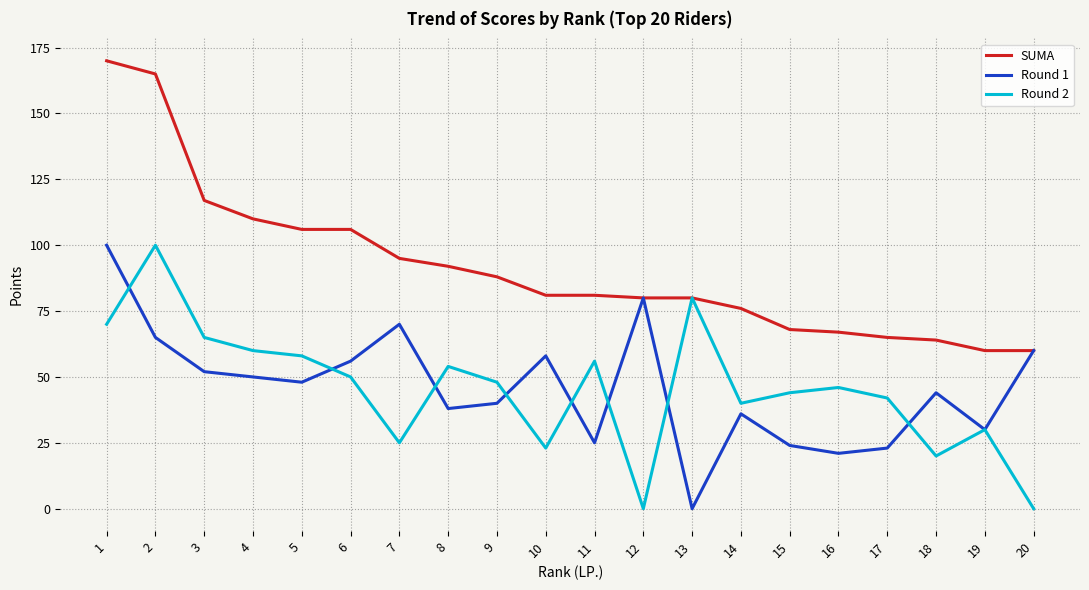

Is the value of SUMA at 2 greater than the value of Round 1 at 17?

Yes